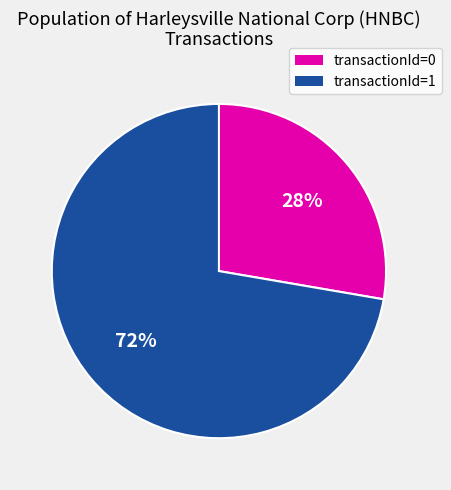

Which category accounts for the majority?

transactionId=1